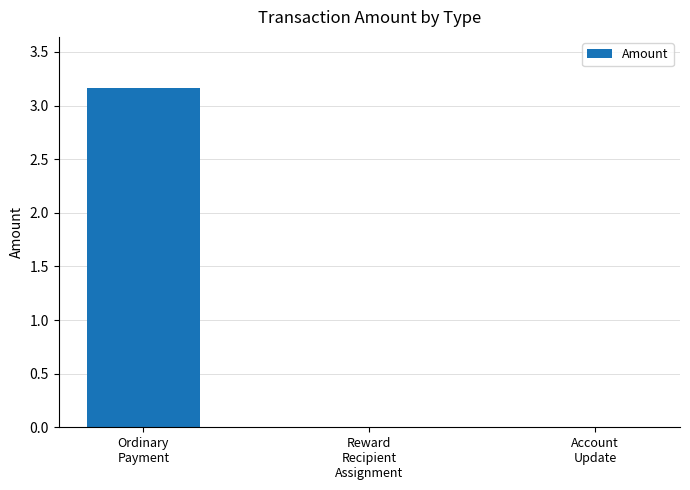

Between Ordinary
Payment and Reward
Recipient
Assignment, which is larger?

Ordinary
Payment